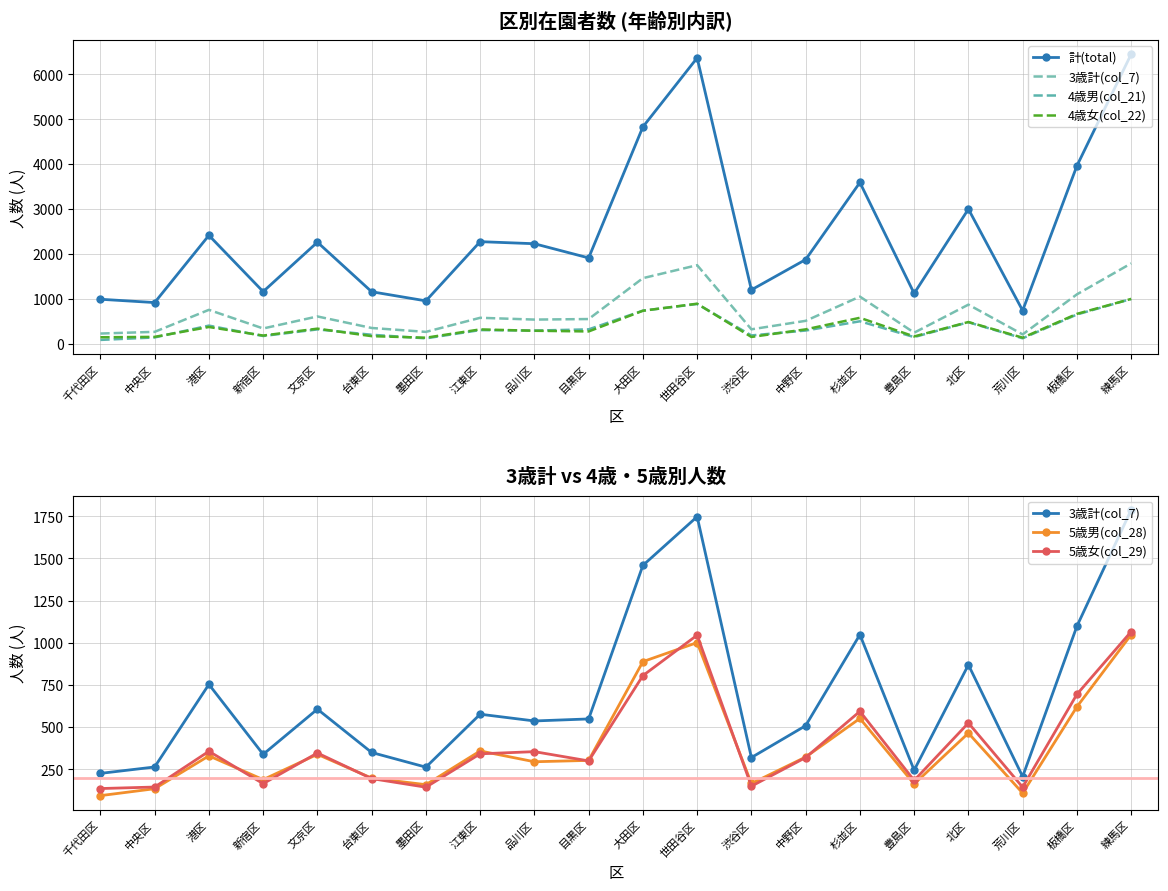

Reading left to right, what are all the values shown in this chart?

計(total): 千代田区=989	中央区=915	港区=2412	新宿区=1159	文京区=2260	台東区=1156	墨田区=953	江東区=2272	品川区=2226	目黒区=1910	大田区=4829	世田谷区=6366	渋谷区=1198	中野区=1873	杉並区=3590	豊島区=1119	北区=2998	荒川区=737	板橋区=3961	練馬区=6448
3歳計(col_7): 千代田区=225	中央区=263	港区=753	新宿区=338	文京区=606	台東区=349	墨田区=262	江東区=576	品川区=536	目黒区=548	大田区=1459	世田谷区=1748	渋谷区=319	中野区=508	杉並区=1048	豊島区=244	北区=869	荒川区=206	板橋区=1098	練馬区=1788
4歳男(col_21): 千代田区=83	中央区=138	港区=402	新宿区=170	文京区=317	台東区=198	墨田区=118	江東区=302	品川区=291	目黒区=318	大田区=735	世田谷区=883	渋谷区=183	中野区=292	杉並区=498	豊島区=146	北区=477	荒川区=119	板橋区=649	練馬区=995
4歳女(col_22): 千代田区=142	中央区=151	港区=371	新宿区=180	文京区=334	台東区=167	墨田区=132	江東区=317	品川区=287	目黒区=272	大田区=733	世田谷区=890	渋谷区=149	中野区=318	杉並区=576	豊島区=160	北区=482	荒川区=133	板橋区=663	練馬区=996
5歳男(col_28): 千代田区=93	中央区=134	港区=329	新宿区=188	文京区=338	台東区=197	墨田区=158	江東区=358	品川区=294	目黒区=302	大田区=888	世田谷区=1001	渋谷区=165	中野区=322	杉並区=551	豊島区=162	北区=464	荒川区=108	板橋区=620	練馬区=1048
5歳女(col_29): 千代田区=135	中央区=144	港区=356	新宿区=164	文京区=346	台東区=194	墨田区=143	江東区=341	品川区=354	目黒区=299	大田区=805	世田谷区=1045	渋谷区=149	中野区=319	杉並区=593	豊島区=183	北区=524	荒川区=143	板橋区=694	練馬区=1066